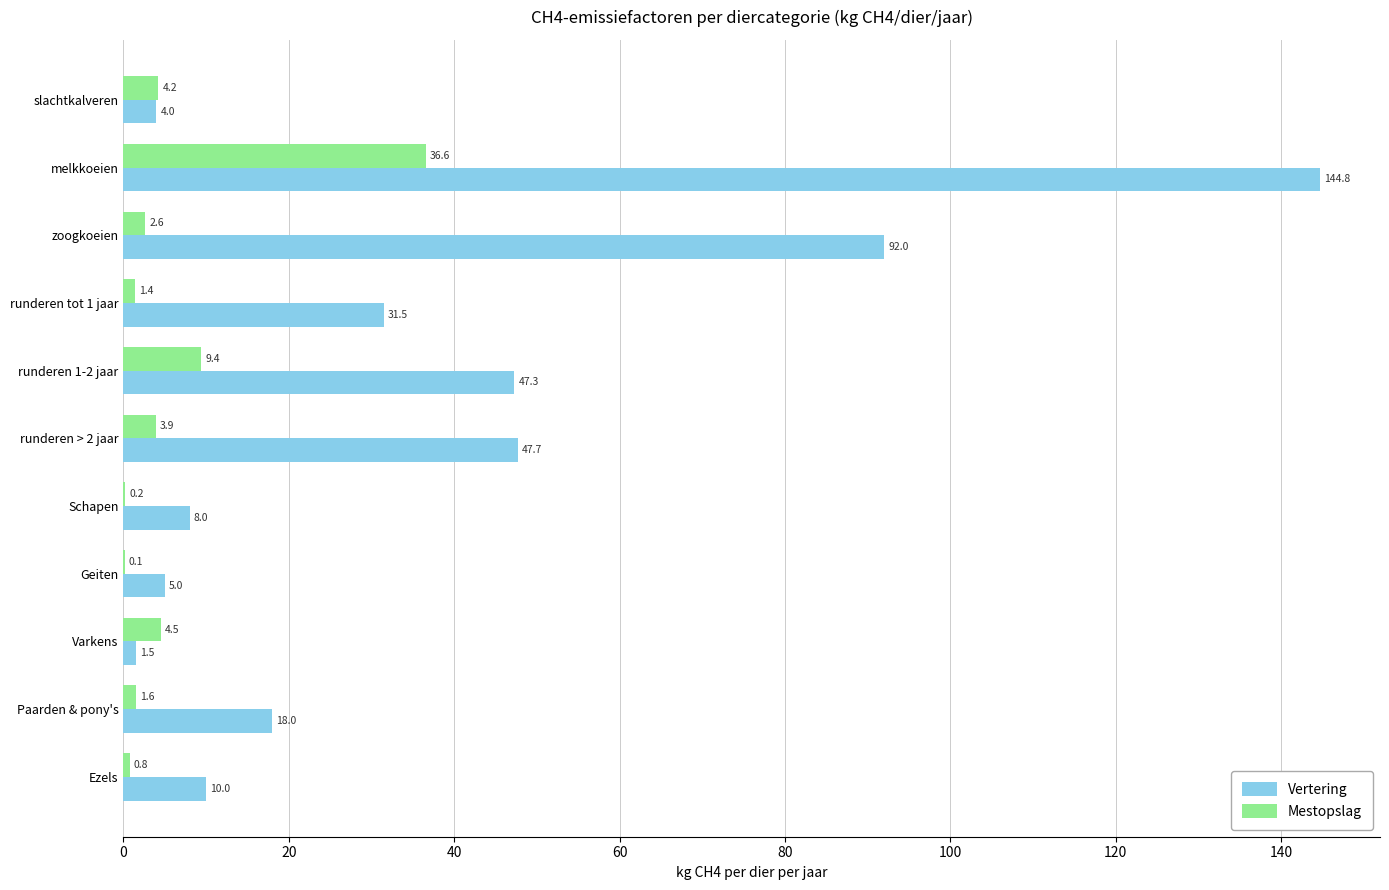

What is the sum of the Mestopslag values at Paarden & pony's and slachtkalveren?

5.8